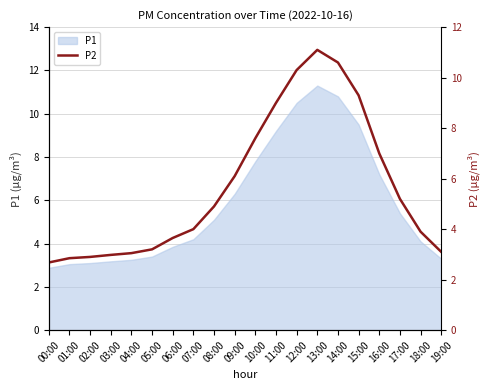

The chart shows a value of 11.2 at 16:00. True or false?

False